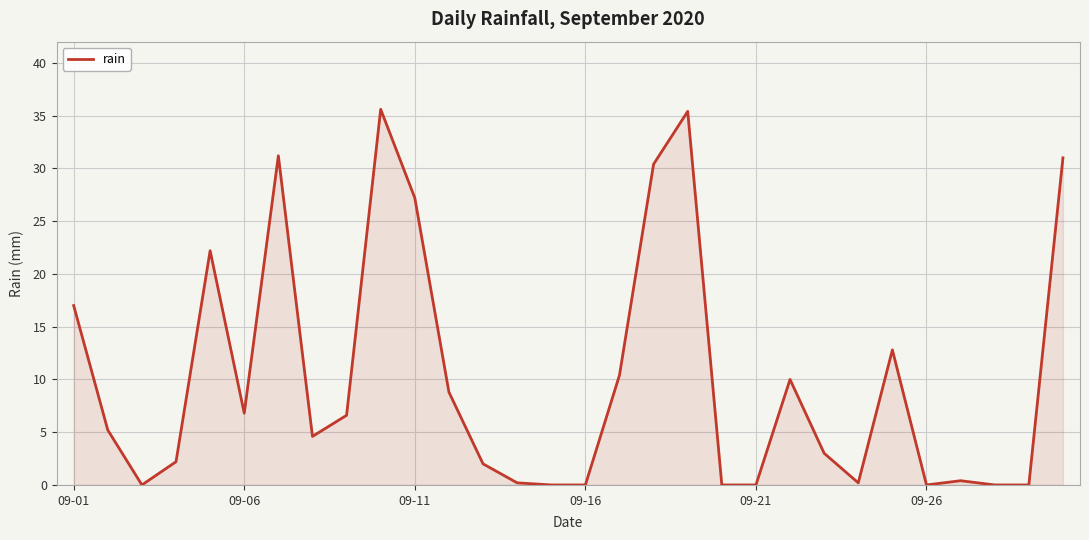

What is the difference between the maximum and minimum values?

35.6